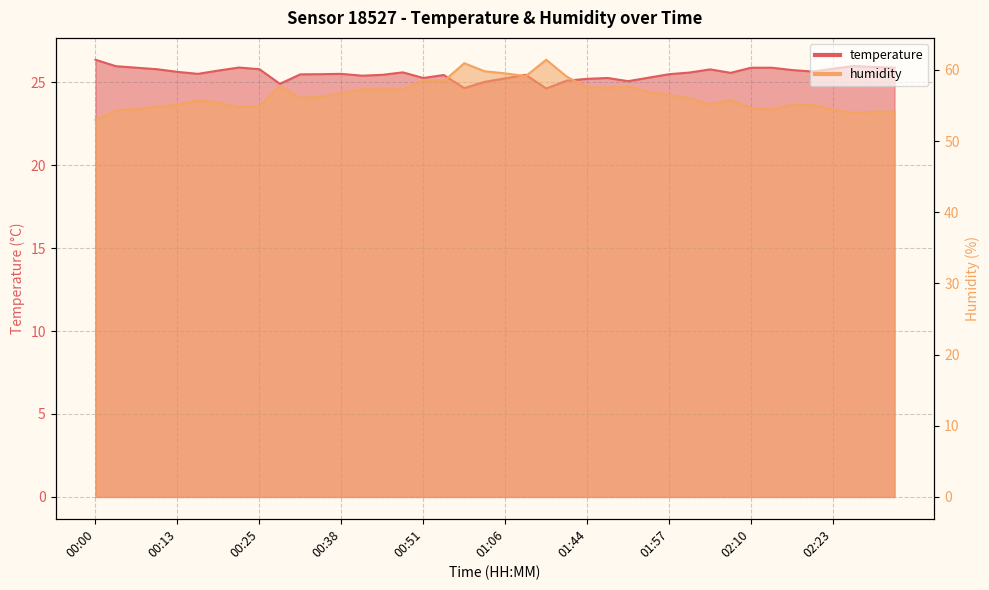

What is the minimum value shown in the chart?

24.6